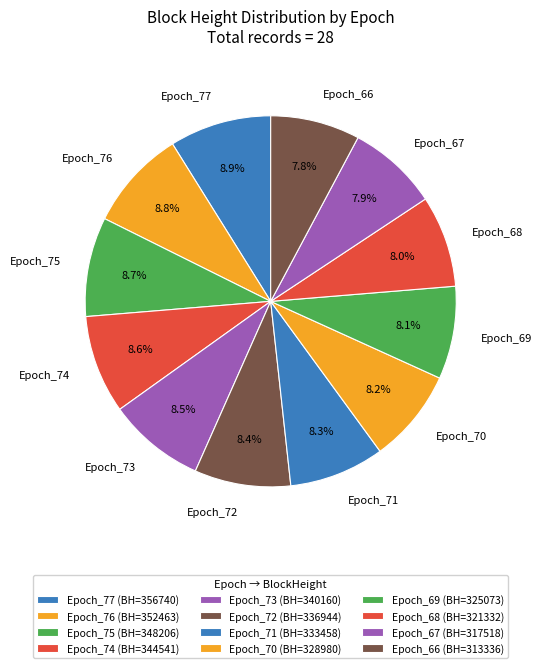

To the nearest percent, what is the average slice percentage?

8%